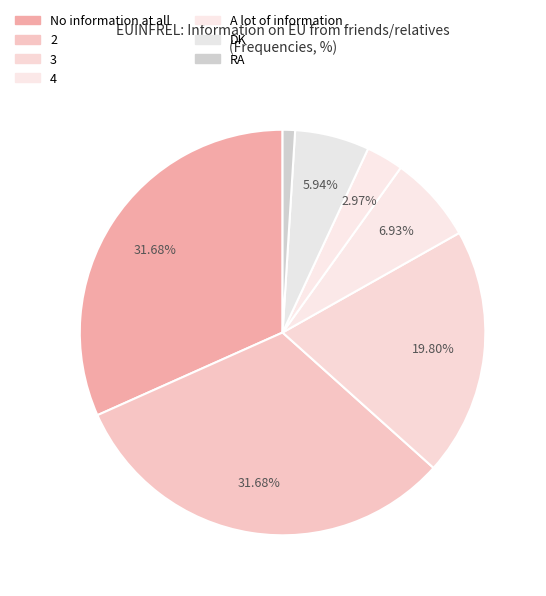

Count the number of slices in the pie.

7